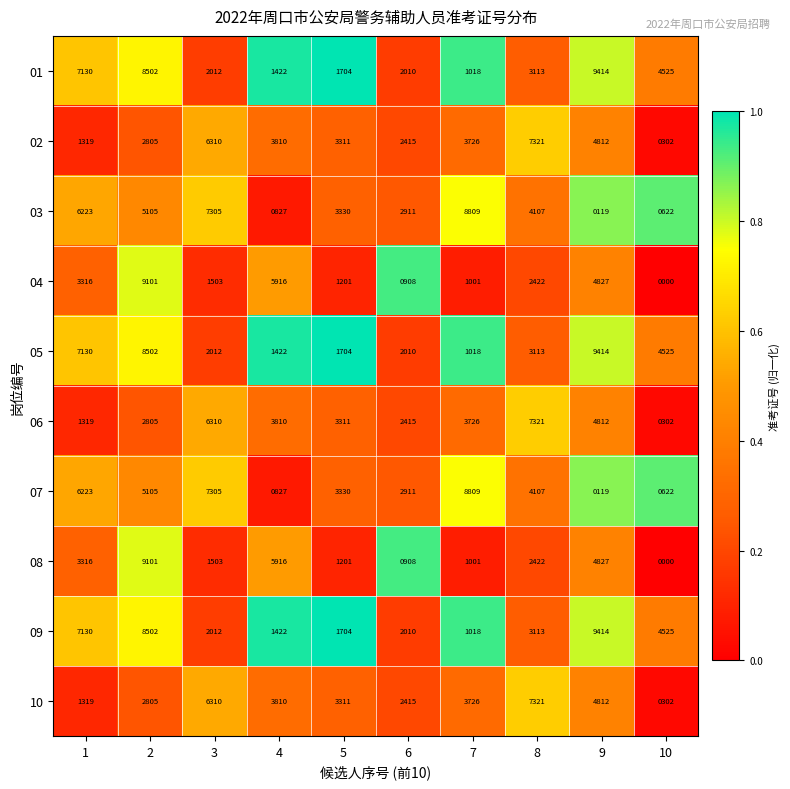

How many data points does each series have?

10